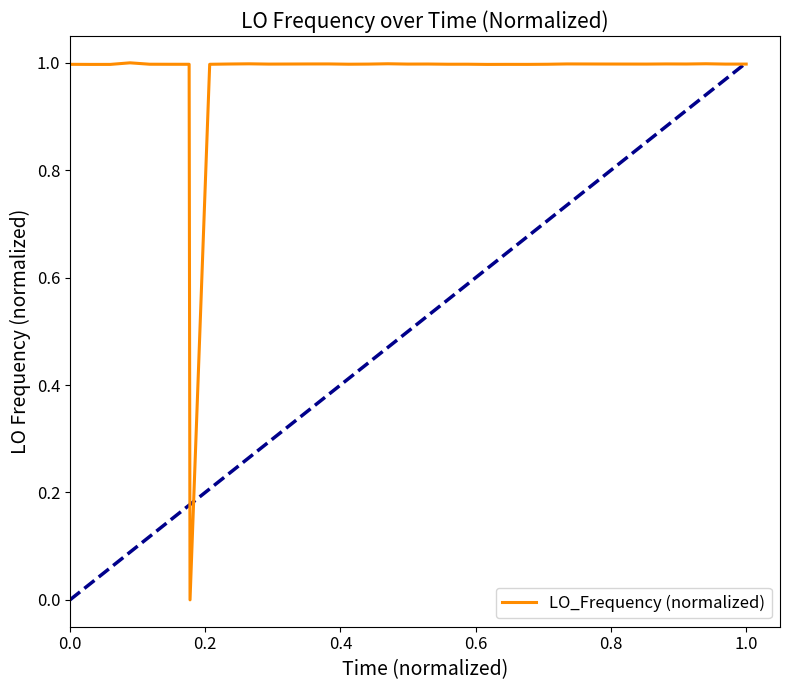

Reading left to right, transcribe all the data shown in this chart.

1.0	1.0	1.0	1.0	1.0	1.0	1.0	0.0	1.0	1.0	1.0	1.0	1.0	1.0	1.0	1.0	1.0	1.0	1.0	1.0	1.0	1.0	1.0	1.0	1.0	1.0	1.0	1.0	1.0	1.0	1.0	1.0	1.0	1.0	1.0	1.0	1.0	1.0	1.0	1.0